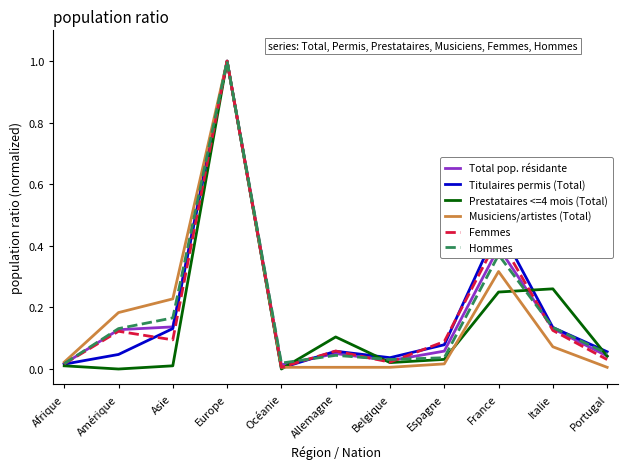

Is it true that Prestataires <=4 mois (Total) equals -0.5 at Amérique?

False